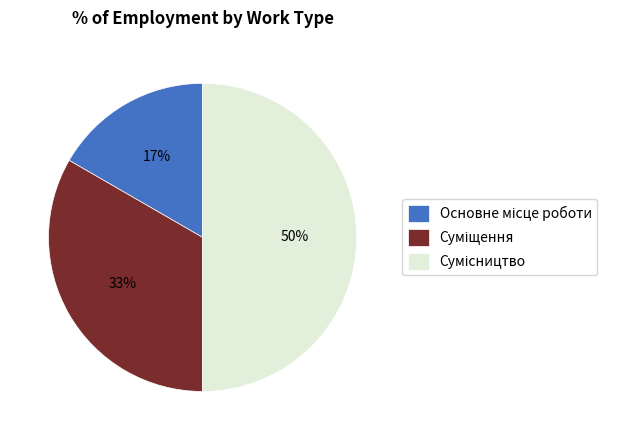

To the nearest percent, what is the average slice percentage?

33%